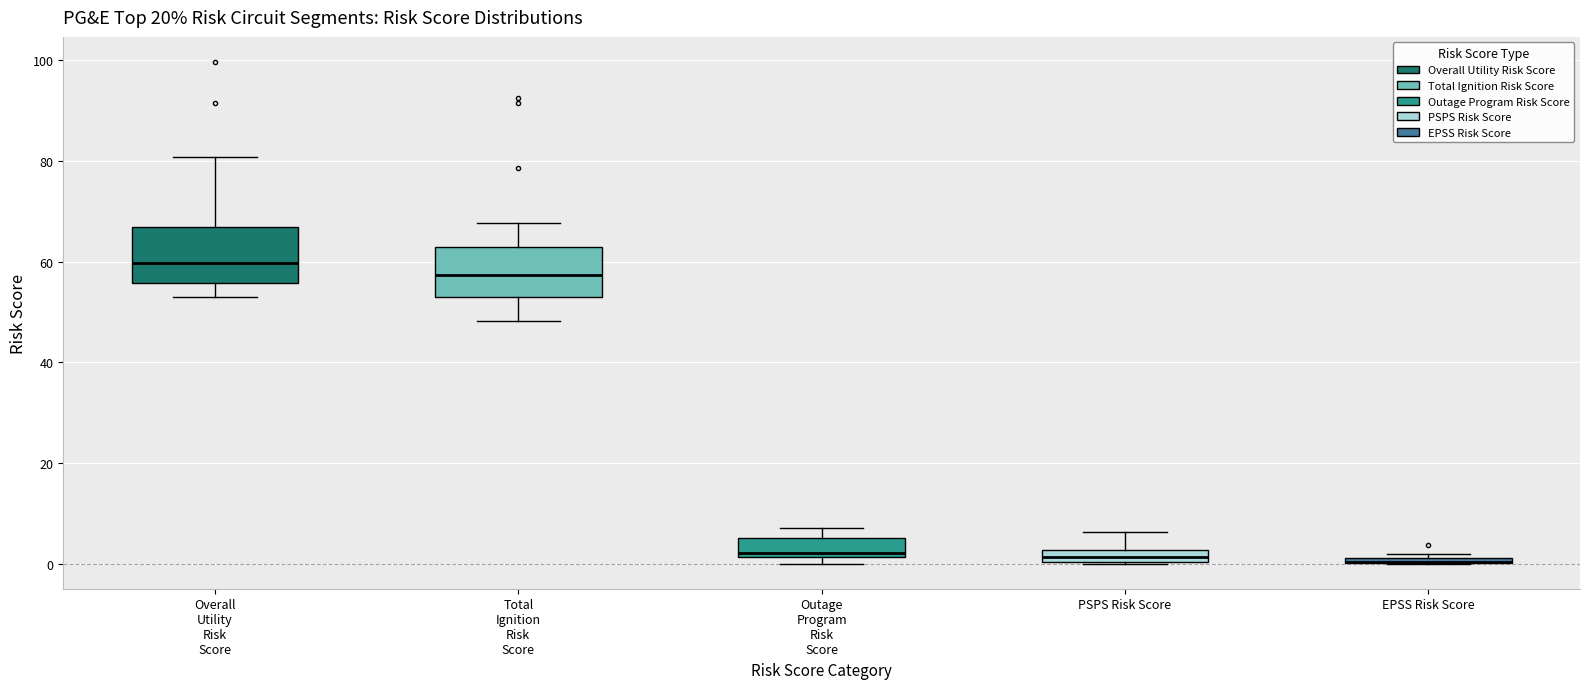

Where does the upper whisker of the box for Outage Program Risk Score end on the y-axis? The values are not printed on the chart, so give them approximately, as read against the axis.

8